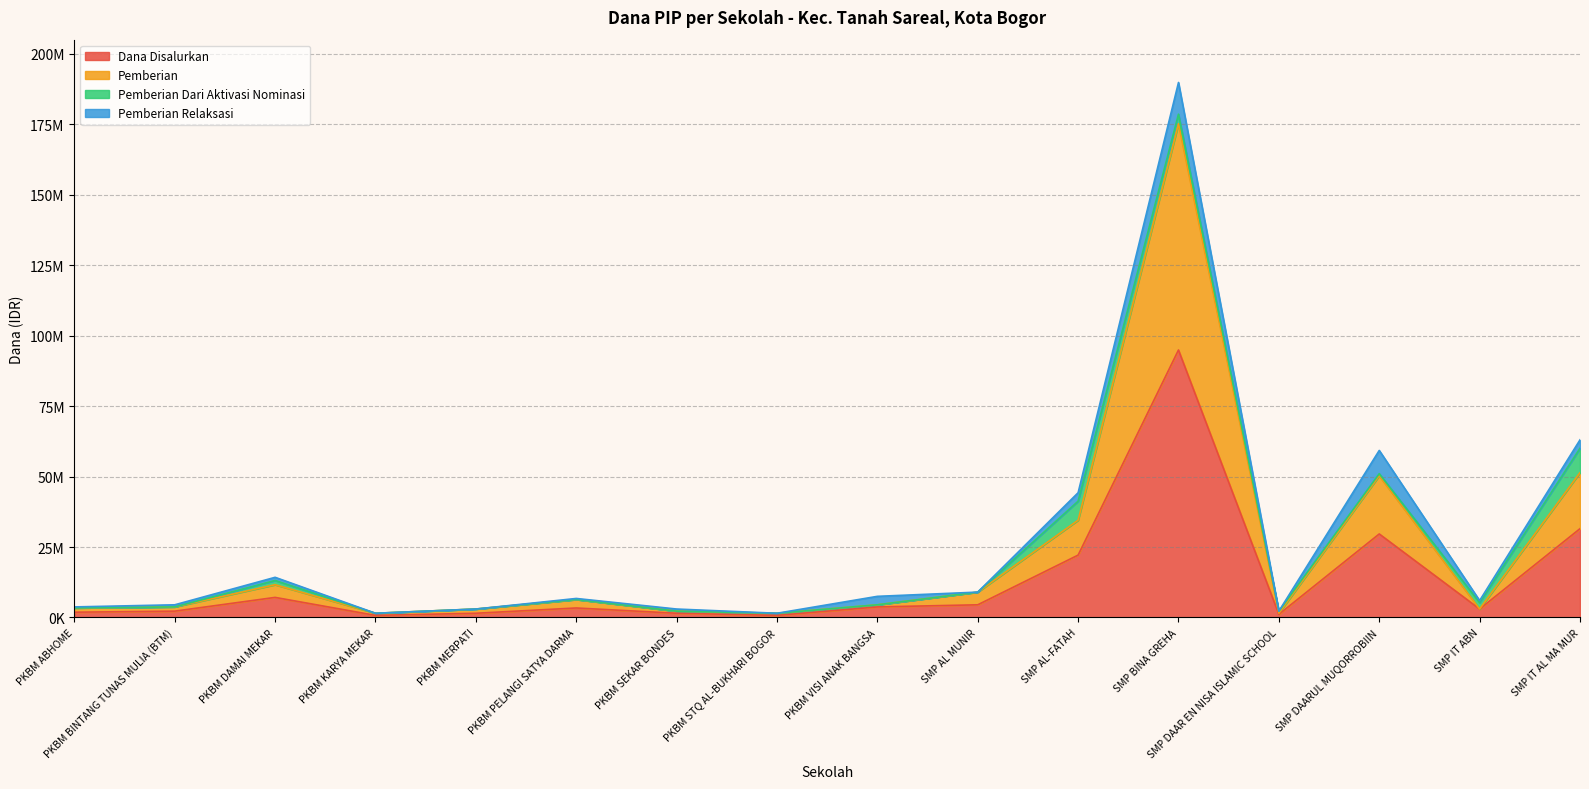

How many data points in Dana Disalurkan are above 3375000?

7